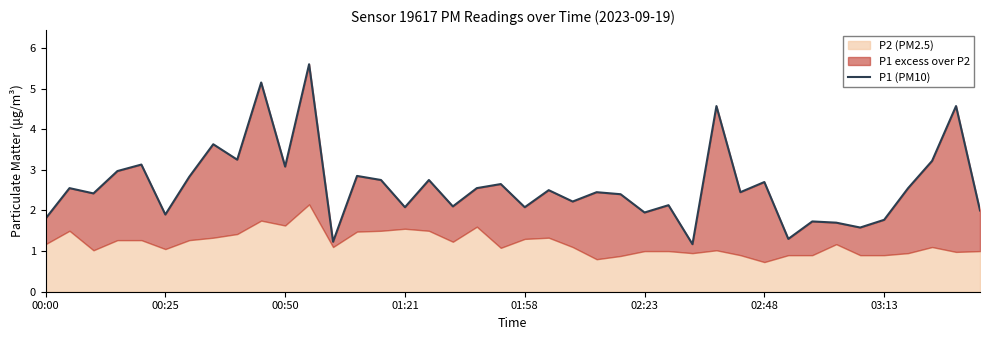

How many interior local valleys (lower than both neighbors) does the data have?

14